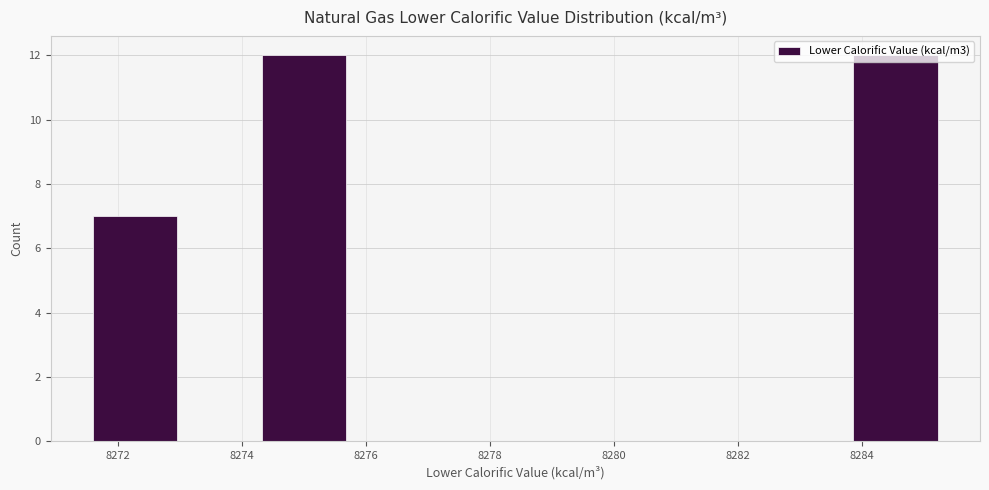

What is the height of the bar covering 8271.6 to 8273.0 on the x-axis? Neither the bar edges nor the heights are printed on the chart, so give them approximately, as read against the axes.

7